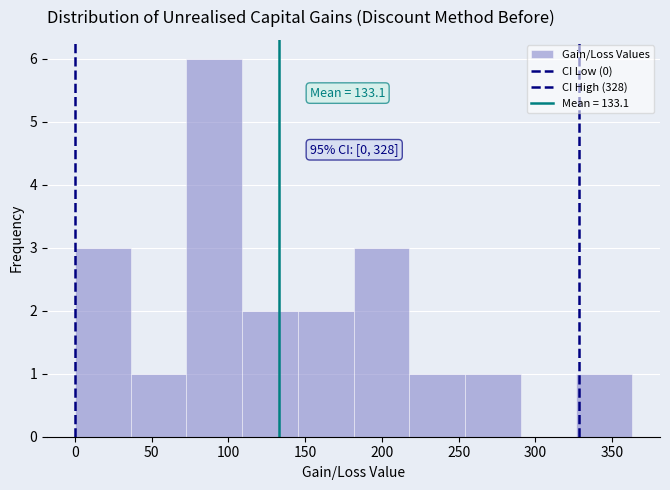

Over which range of the x-axis is the bar tallest?

75 to 110